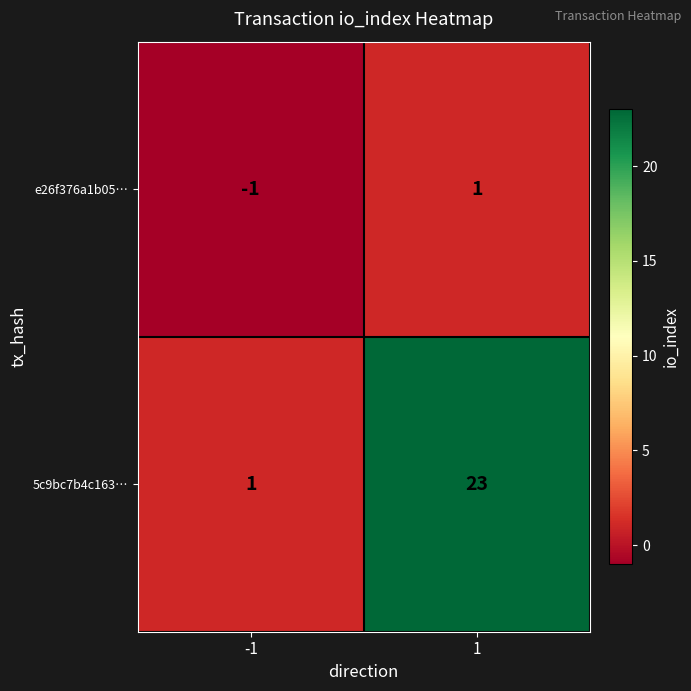

Reading left to right, what are all the values shown in this chart?

e26f376a1b05…: -1=-1	1=1
5c9bc7b4c163…: -1=1	1=23